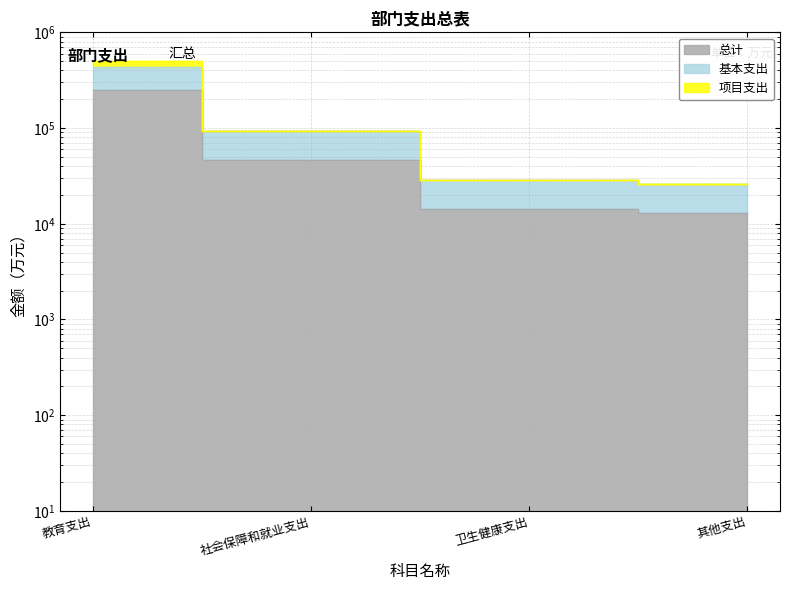

Reading right to left, transcribe all the data shown in this chart.

总计: 其他支出=13036.5	卫生健康支出=14271.7	社会保障和就业支出=46473.0	教育支出=252413.7
基本支出: 其他支出=26033.0	卫生健康支出=28543.4	社会保障和就业支出=92915.6	教育支出=436533.6
项目支出: 其他支出=26073.0	卫生健康支出=28543.4	社会保障和就业支出=92946.0	教育支出=504827.3